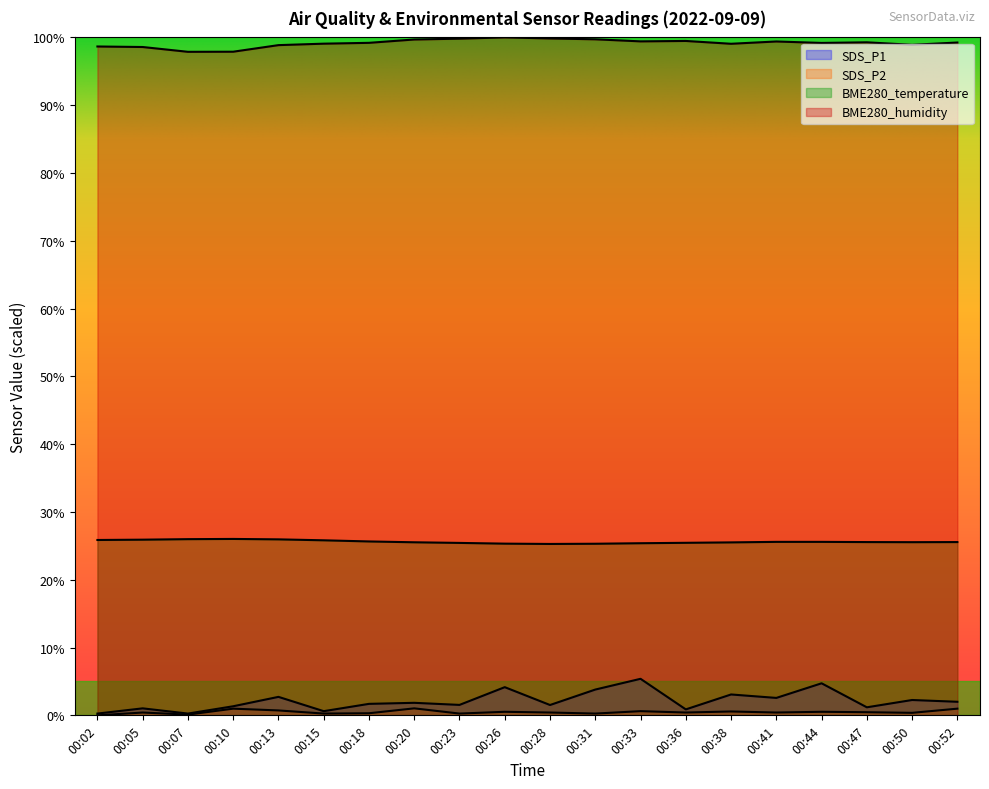

How many lines are shown in the chart?

4